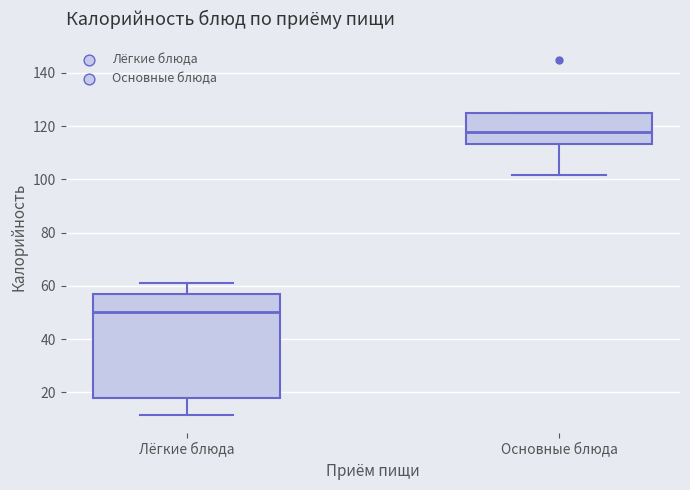

Reading left to right, transcribe this box plot: for each box, give where its median line is, the range the box spans, and where its two whiskers end, as read against the y-axis. The values are not printed on the chart, so give them approximately, as read against the axis.

Лёгкие блюда: median 50, box 18 to 58, whiskers 12 to 62
Основные блюда: median 118, box 114 to 126, whiskers 102 to 126